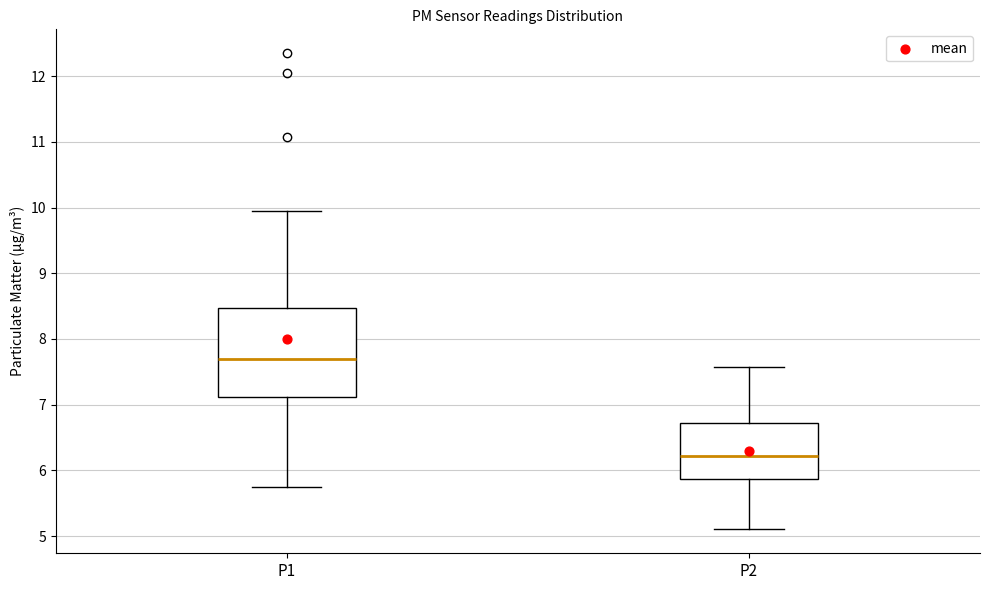

Which box has the highest median line?

P1